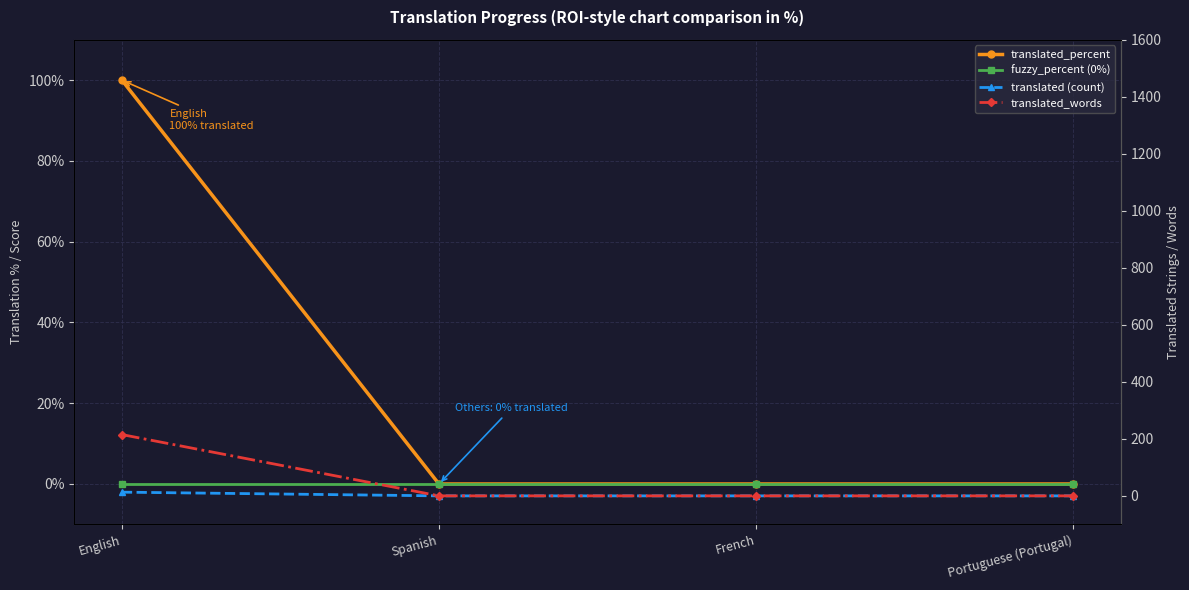

What is the label of the 2nd point from the right?

French